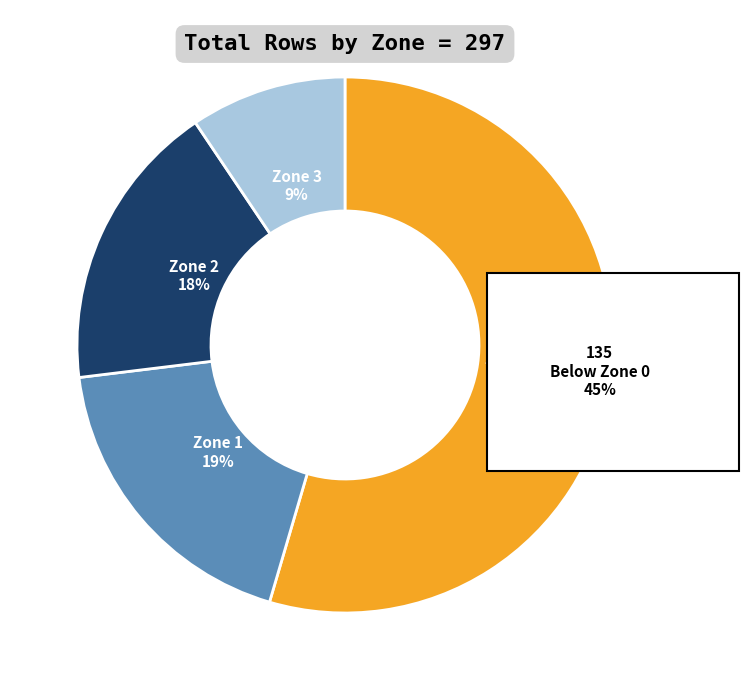

Which category has the smallest portion of the pie?

Zone 3